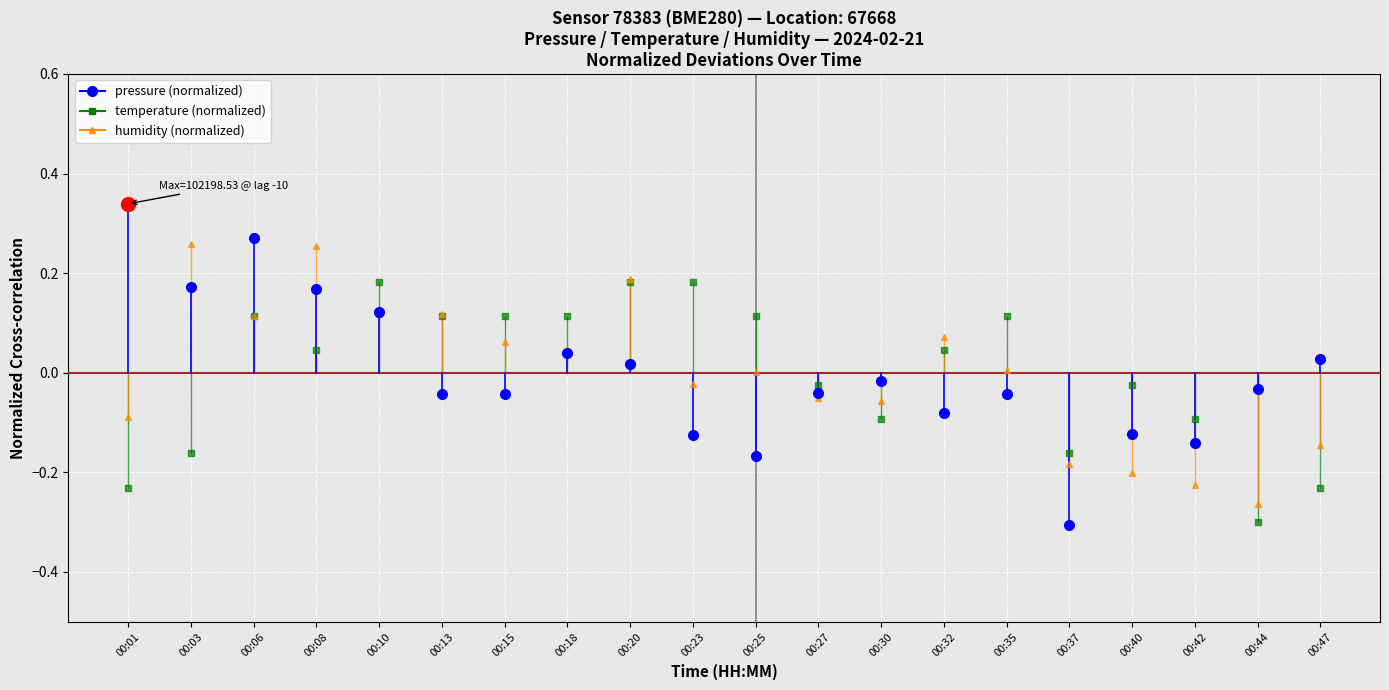

The humidity series shows -0.1 at 00:01. True or false?

False